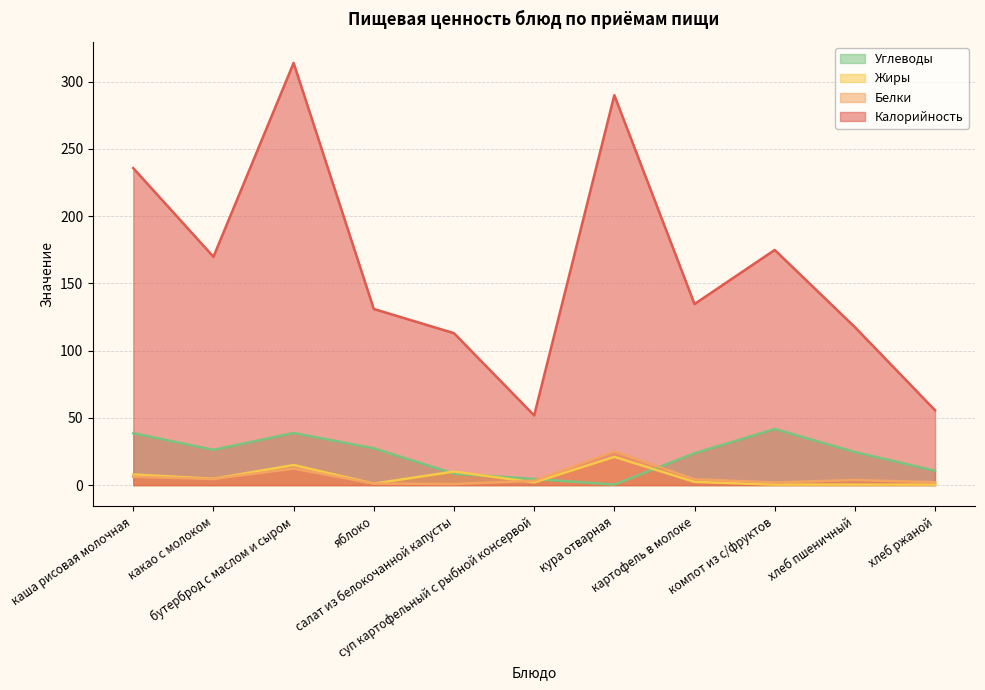

Reading right to left, list all the values displayed in this chart.

Калорийность: 55.7	117.5	174.9	134.7	290.0	51.9	113.0	131.0	314.0	169.8	235.7
Белки: 2.1	3.8	2.0	4.3	25.0	3.2	0.8	1.1	12.3	4.5	6.2
Жиры: 0.4	0.4	0.4	2.4	21.0	2.0	10.1	1.1	14.9	4.7	7.9
Углеводы: 10.7	24.6	41.7	23.7	0.4	4.6	8.5	27.4	38.8	26.2	38.6